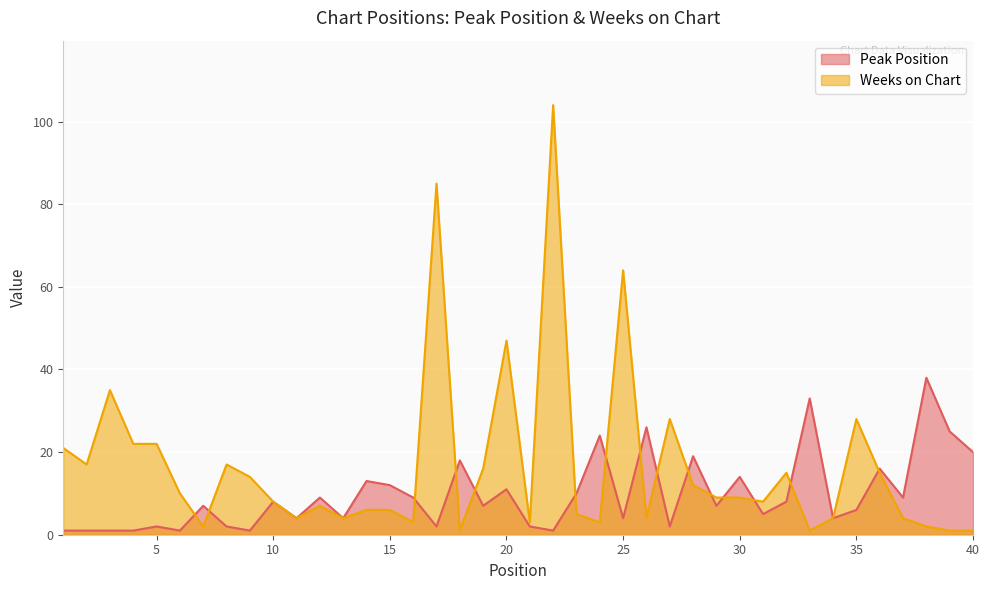

Count the number of categories in the chart.

40